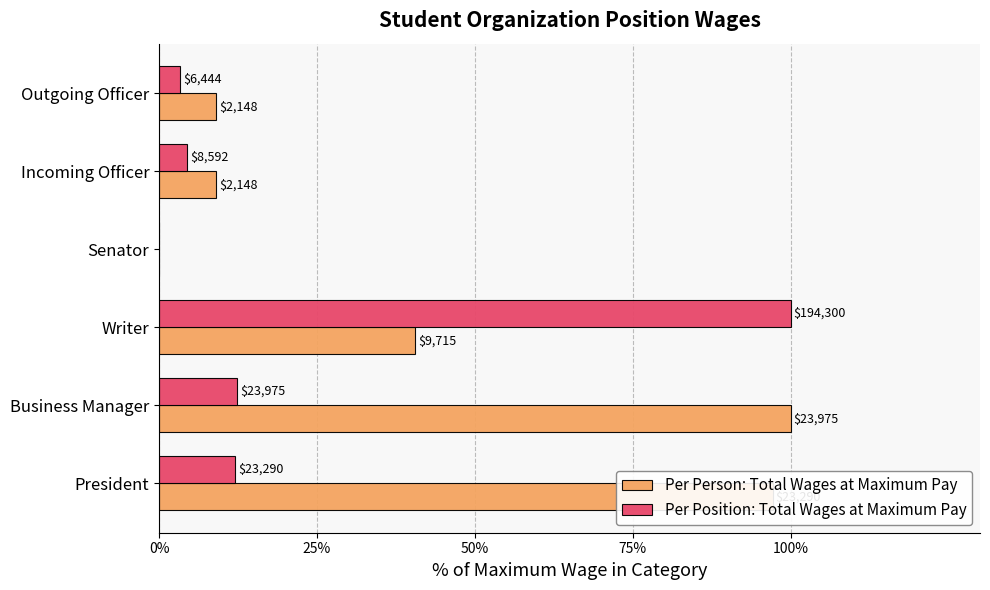

What is the average value of the Per Person: Total Wages at Maximum Pay series?

42.6